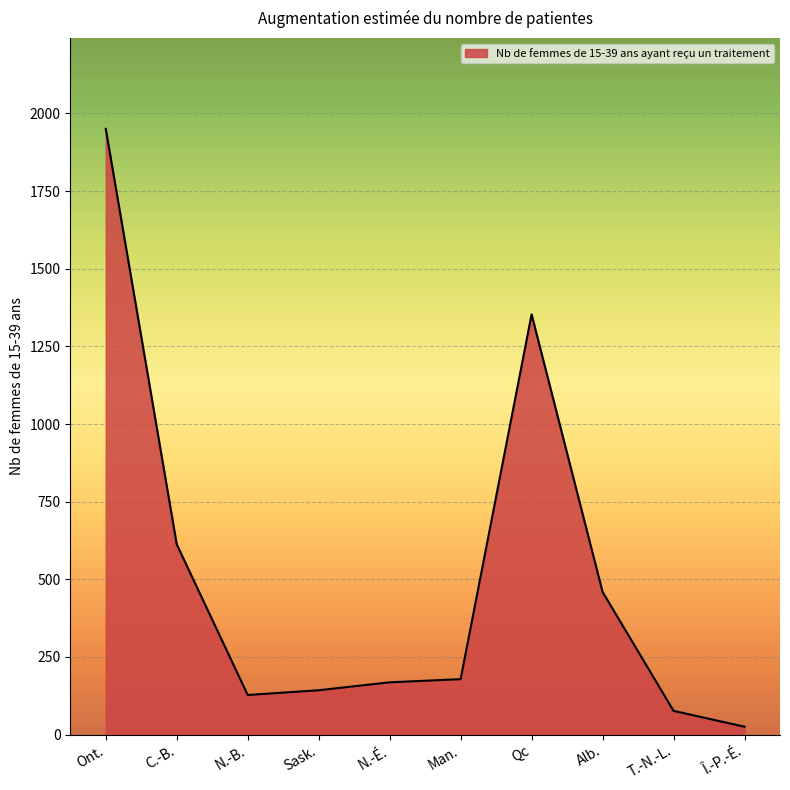

Reading left to right, what are all the values shown in this chart?

Ont.=1950.3	C.-B.=612.7	N.-B.=127.6	Sask.=143.0	N.-É.=168.5	Man.=178.7	Qc=1352.9	Alb.=459.5	T.-N.-L.=76.6	Î.-P.-É.=25.5